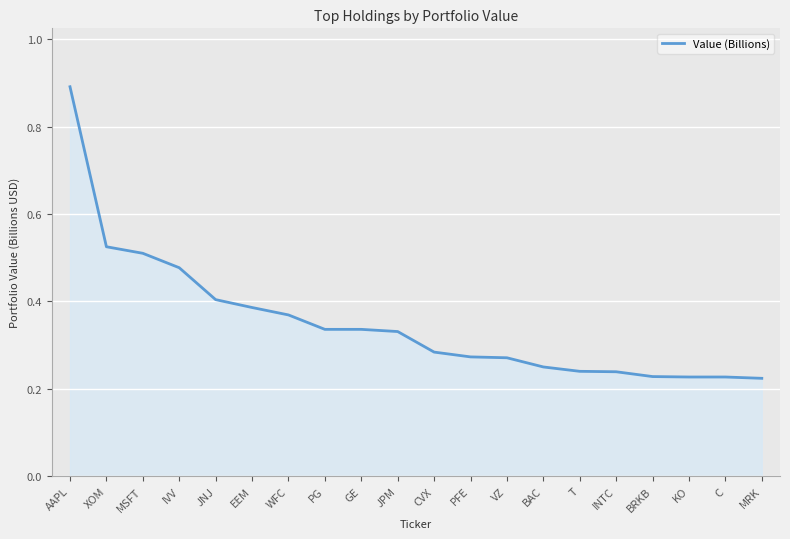

What is the change in value from AAPL to EEM?

-0.5